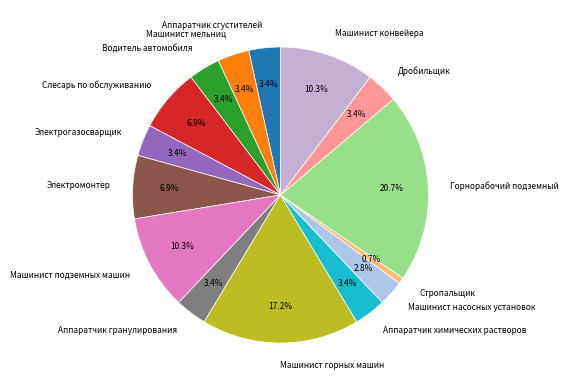

To the nearest percent, what portion does Слесарь по обслуживанию represent?

7%